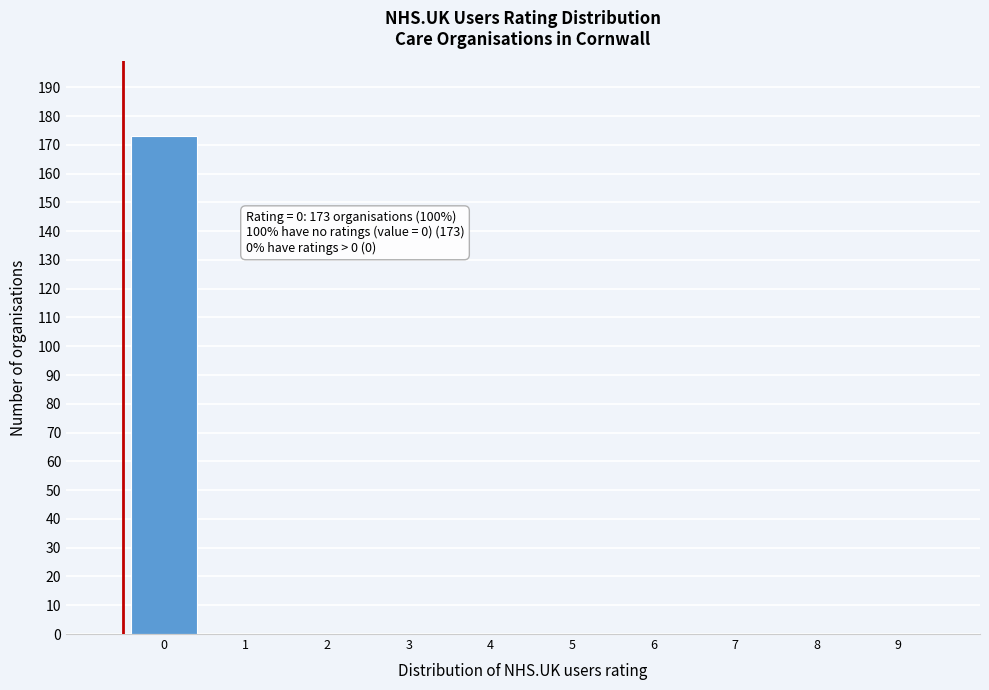

Reading left to right, what are all the values shown in this chart?

0=173	1=0	2=0	3=0	4=0	5=0	6=0	7=0	8=0	9=0